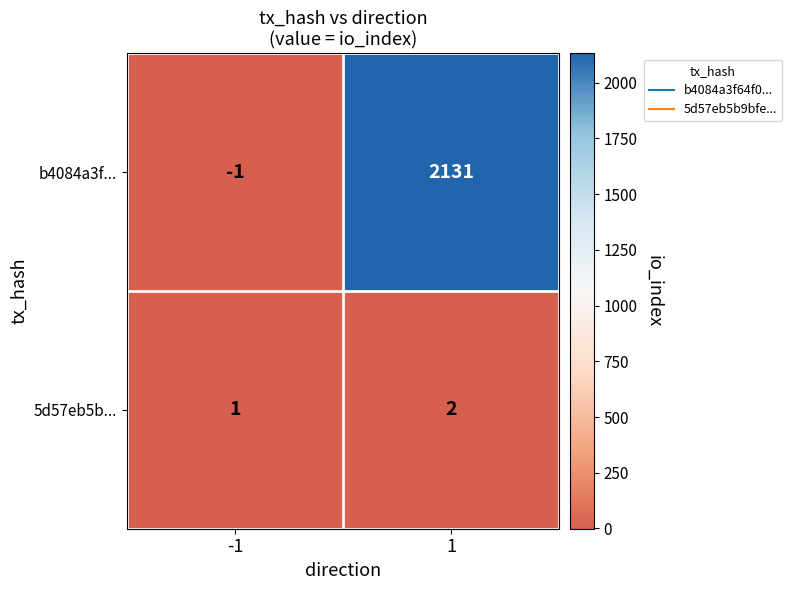

Reading left to right, extract all data points from this chart.

b4084a3f...: -1	2131
5d57eb5b...: 1	2